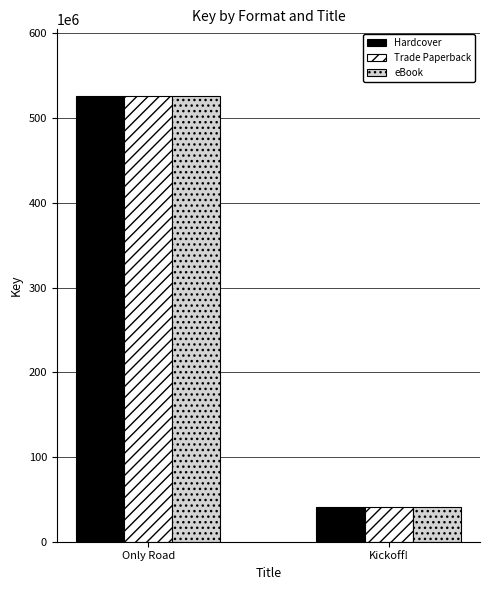

Is it true that eBook equals 137551999 at Only Road?

False